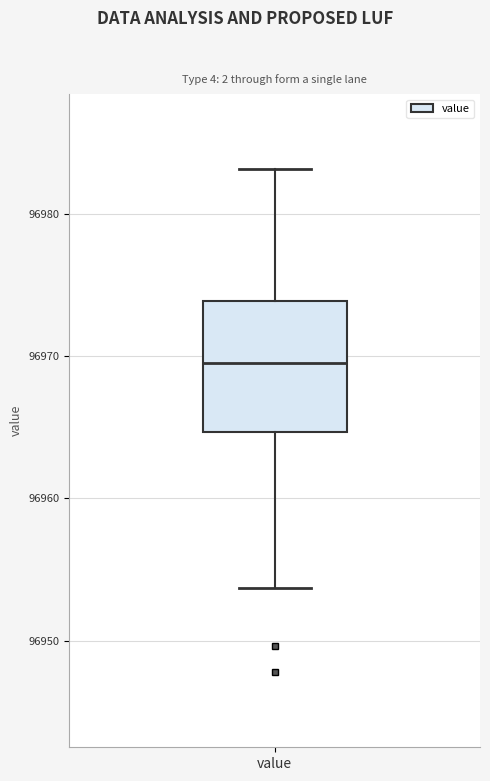

Transcribe this box plot: give where the median line is, the range the box spans, and where the two whiskers end, as read against the y-axis. The values are not printed on the chart, so give them approximately, as read against the axis.

median 96970, box 96965 to 96974, whiskers 96954 to 96983